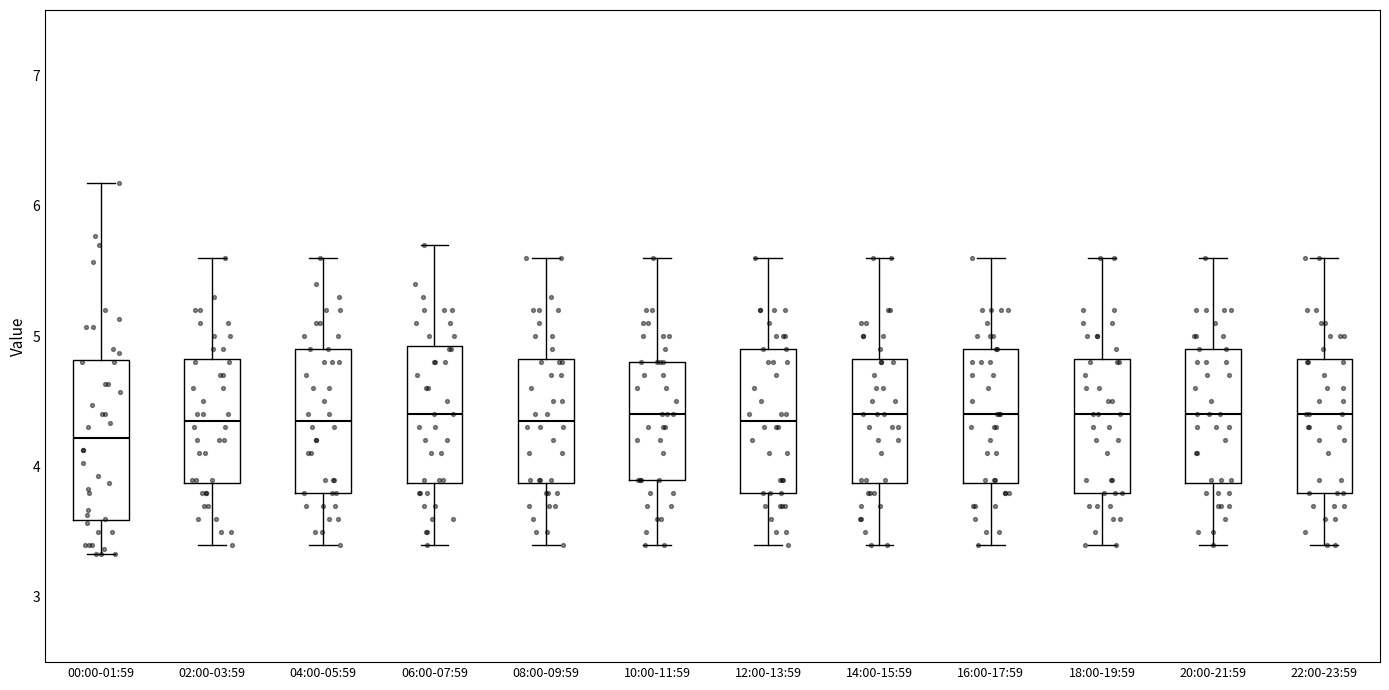

Reading left to right, read every box against the y-axis: the position of its median line, the range the box covers, and the ends of its whiskers. The values are not printed on the chart, so give them approximately, as read against the axis.

00:00-01:59: median 4.2, box 3.6 to 4.8, whiskers 3.3 to 6.2
02:00-03:59: median 4.4, box 3.9 to 4.8, whiskers 3.4 to 5.6
04:00-05:59: median 4.4, box 3.8 to 4.9, whiskers 3.4 to 5.6
06:00-07:59: median 4.4, box 3.9 to 4.9, whiskers 3.4 to 5.7
08:00-09:59: median 4.4, box 3.9 to 4.8, whiskers 3.4 to 5.6
10:00-11:59: median 4.4, box 3.9 to 4.8, whiskers 3.4 to 5.6
12:00-13:59: median 4.4, box 3.8 to 4.9, whiskers 3.4 to 5.6
14:00-15:59: median 4.4, box 3.9 to 4.8, whiskers 3.4 to 5.6
16:00-17:59: median 4.4, box 3.9 to 4.9, whiskers 3.4 to 5.6
18:00-19:59: median 4.4, box 3.8 to 4.8, whiskers 3.4 to 5.6
20:00-21:59: median 4.4, box 3.9 to 4.9, whiskers 3.4 to 5.6
22:00-23:59: median 4.4, box 3.8 to 4.8, whiskers 3.4 to 5.6